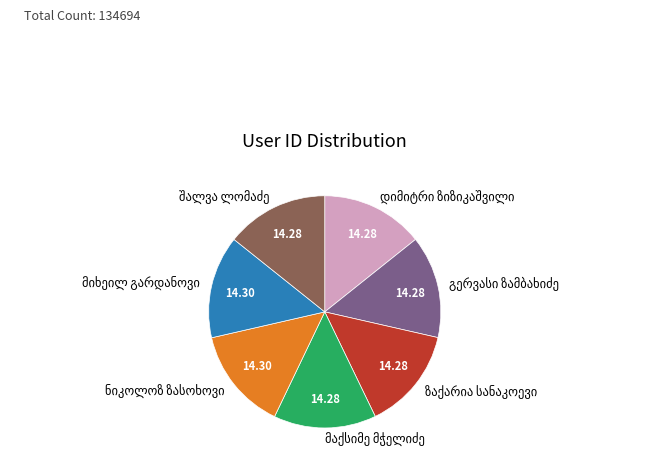

Count the number of slices in the pie.

7